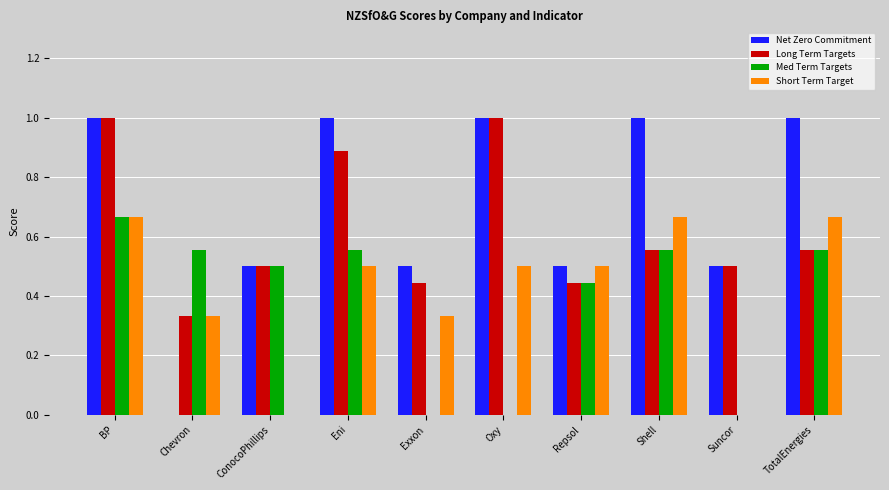

What is the total value across all series at Suncor?

1.0